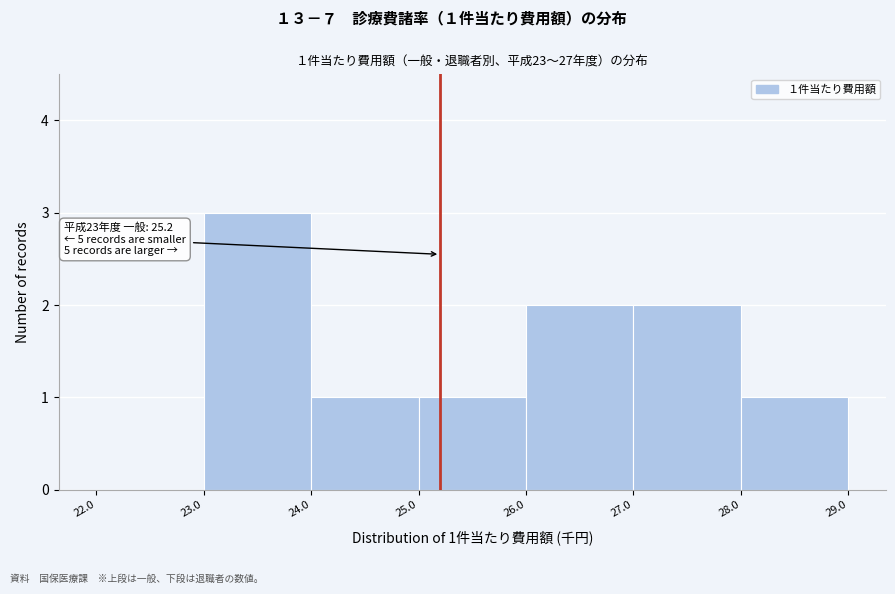

Which range on the x-axis has the tallest bar?

23.0 to 24.0